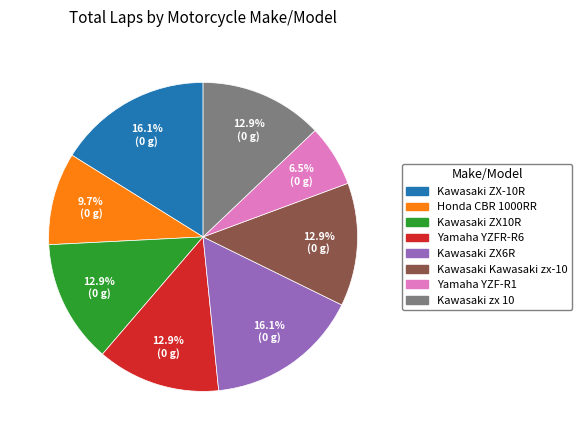

What percentage is NOT represented by Kawasaki ZX6R?

83.9%